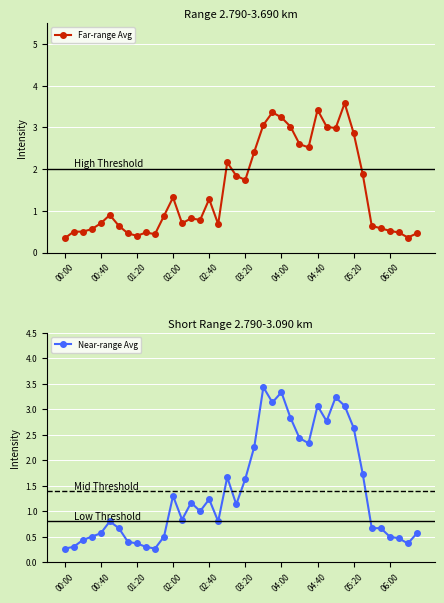

Which series has the widest spread of values?

Far-range Avg